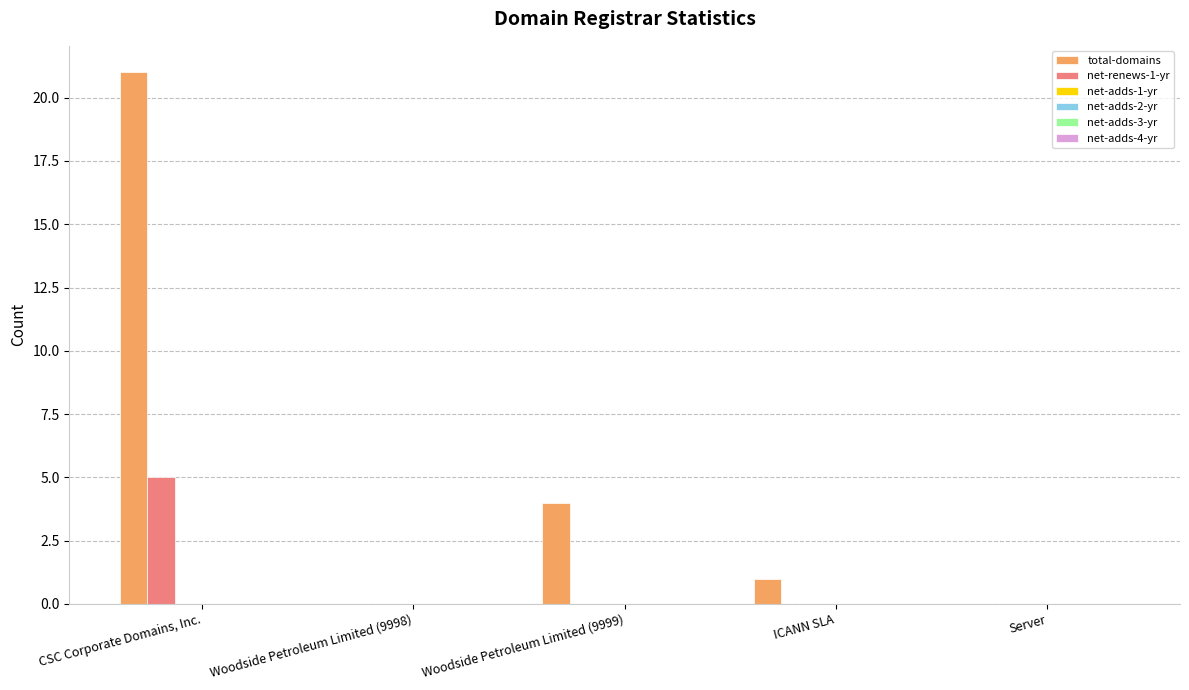

Which series has the largest total across all categories?

total-domains